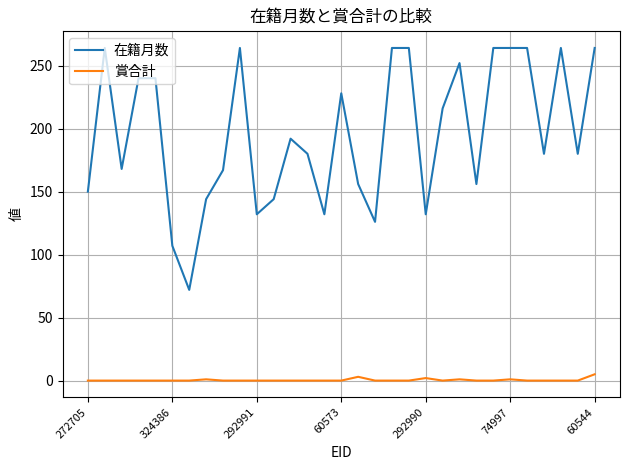

What is the difference between the maximum and minimum values in the 在籍月数 series?

192